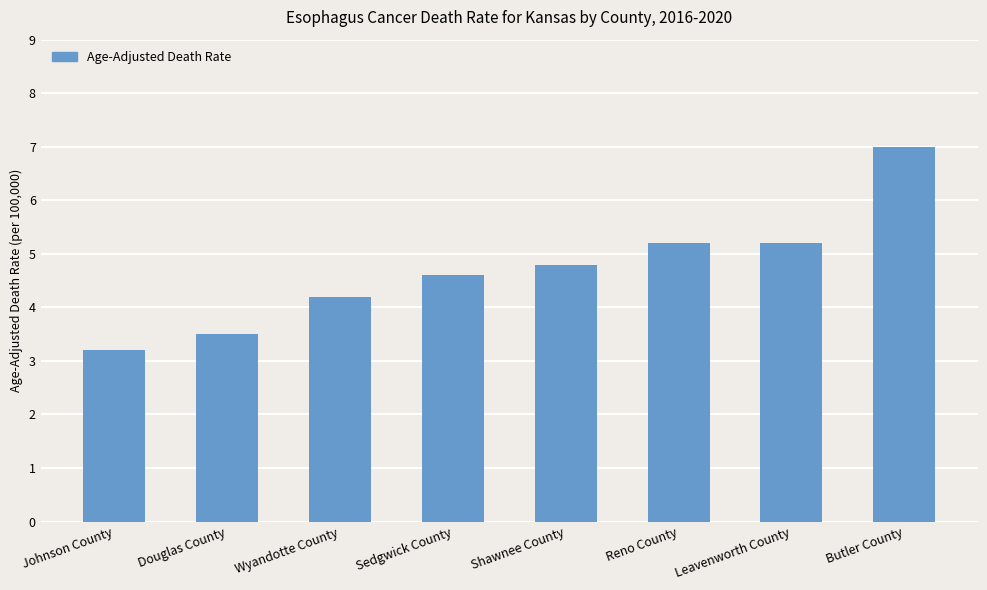

Between Douglas County and Johnson County, which is larger?

Douglas County